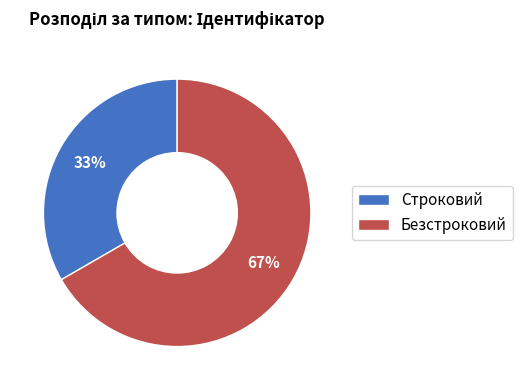

Does any single category account for the majority?

Yes